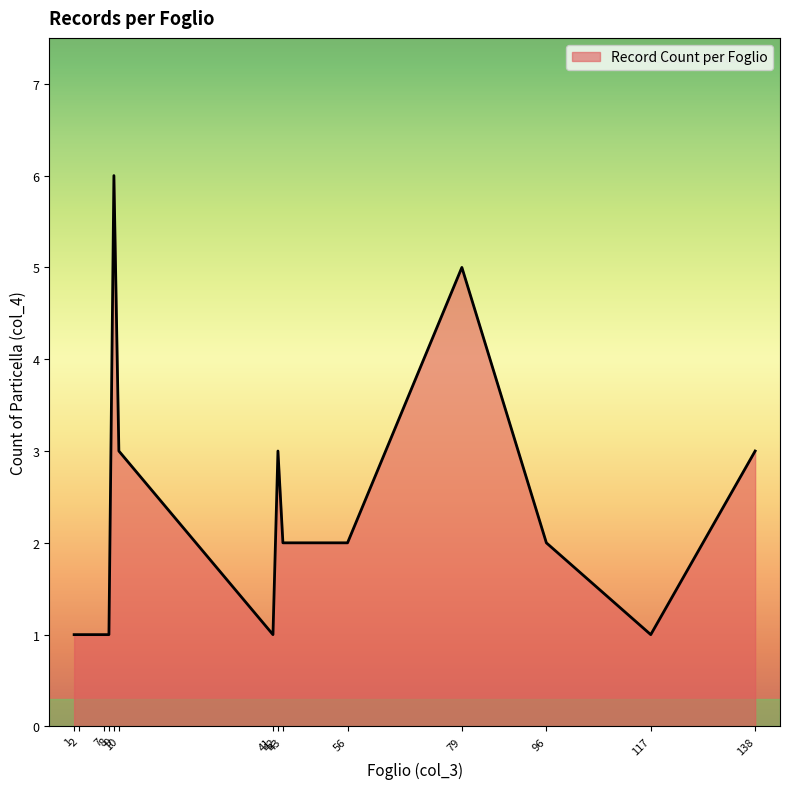

What is the maximum value shown in the chart?

6